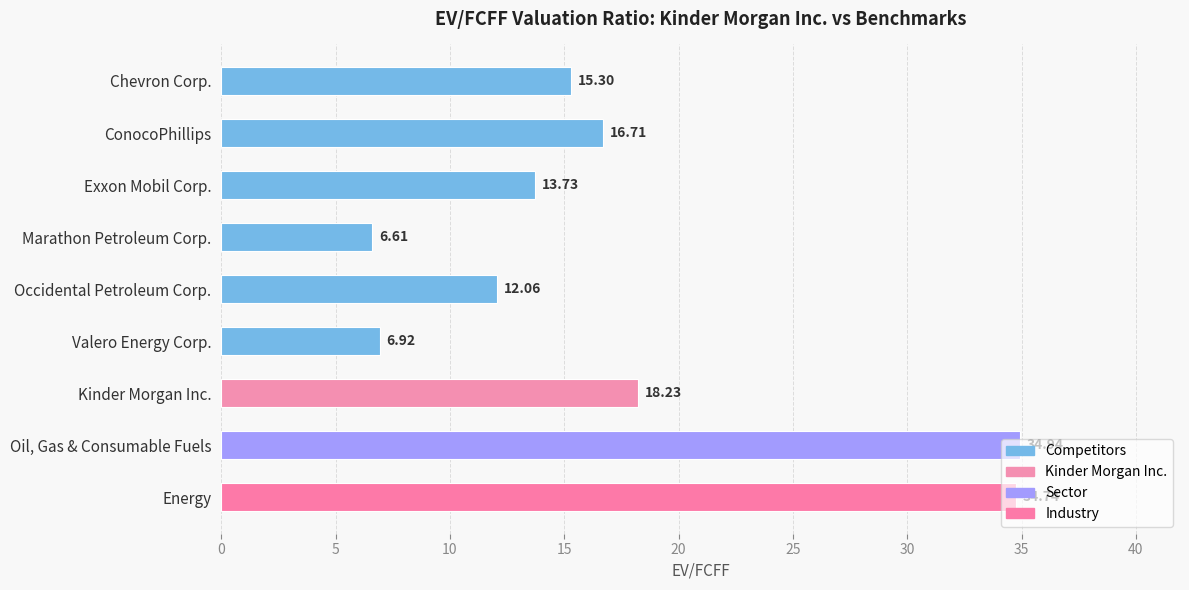

The value at Marathon Petroleum Corp. is 6.6. True or false?

True